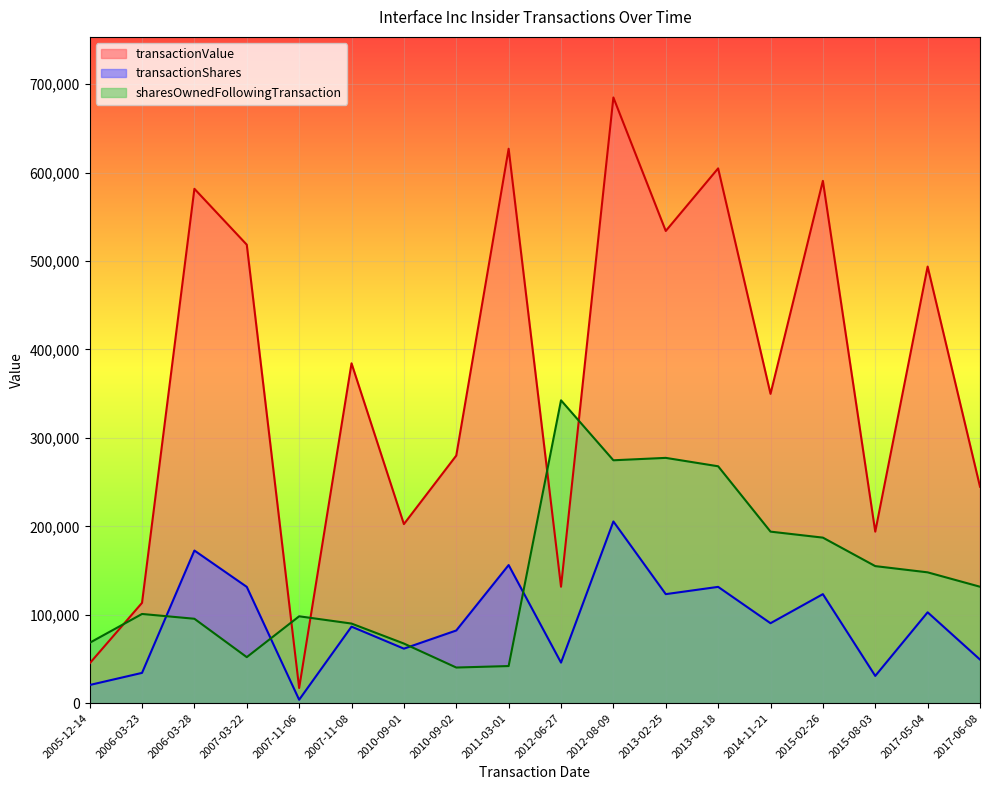

At which category does transactionShares reach its first local peak?

2006-03-28